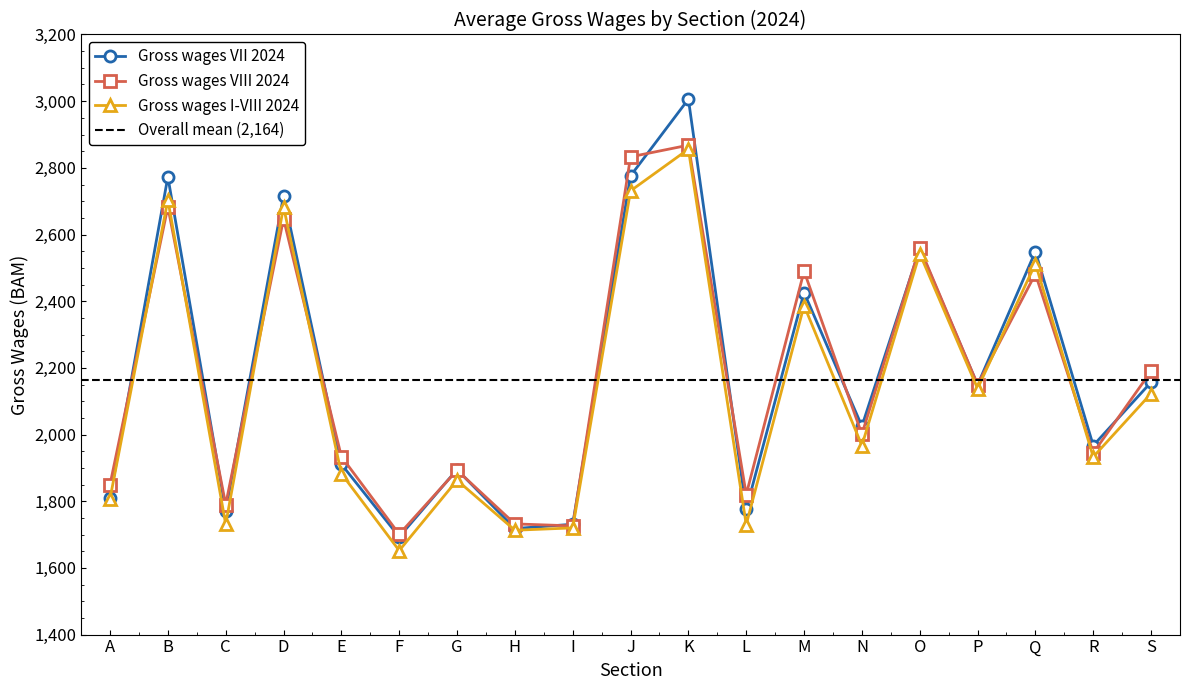

At which label does Gross wages I-VIII 2024 first exceed 1967?

B